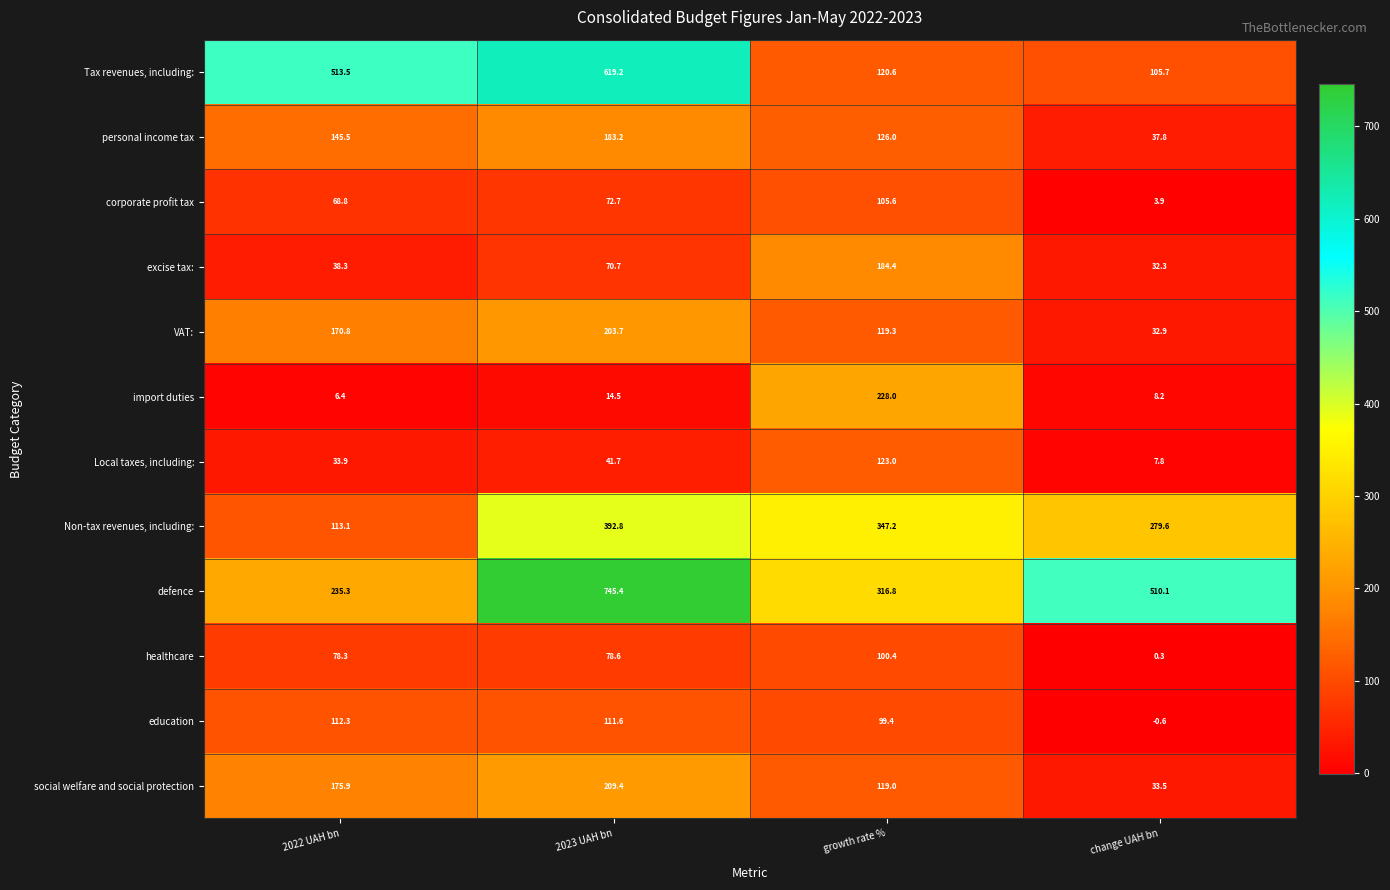

What is the total value across all series at 2022 UAH bn?

1692.1